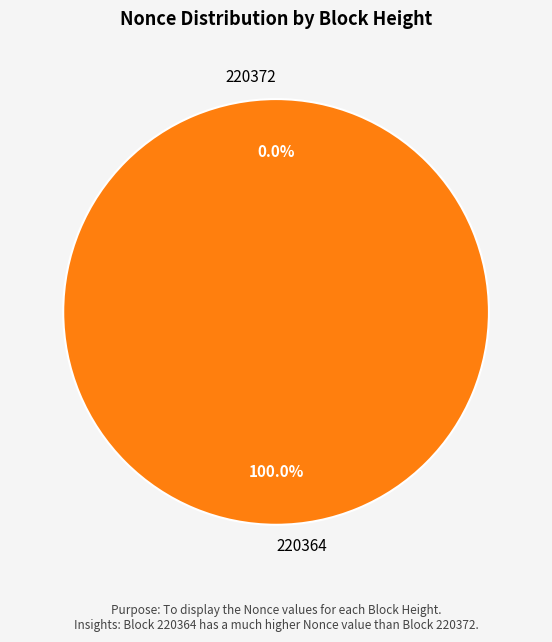

Which category accounts for the majority?

220364